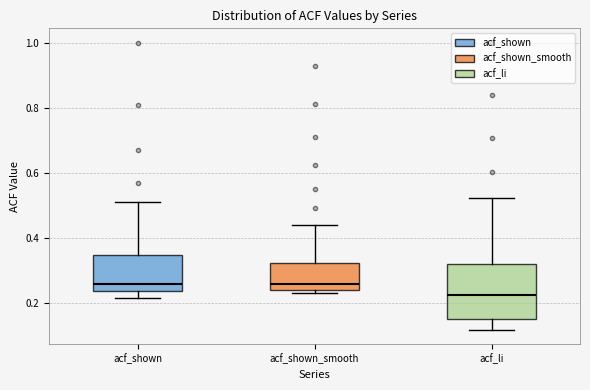

Reading left to right, read every box against the y-axis: the position of its median line, the range the box covers, and the ends of its whiskers. The values are not printed on the chart, so give them approximately, as read against the axis.

acf_shown: median 0.26, box 0.24 to 0.34, whiskers 0.22 to 0.50
acf_shown_smooth: median 0.26, box 0.24 to 0.32, whiskers 0.22 to 0.44
acf_li: median 0.22, box 0.14 to 0.32, whiskers 0.12 to 0.52